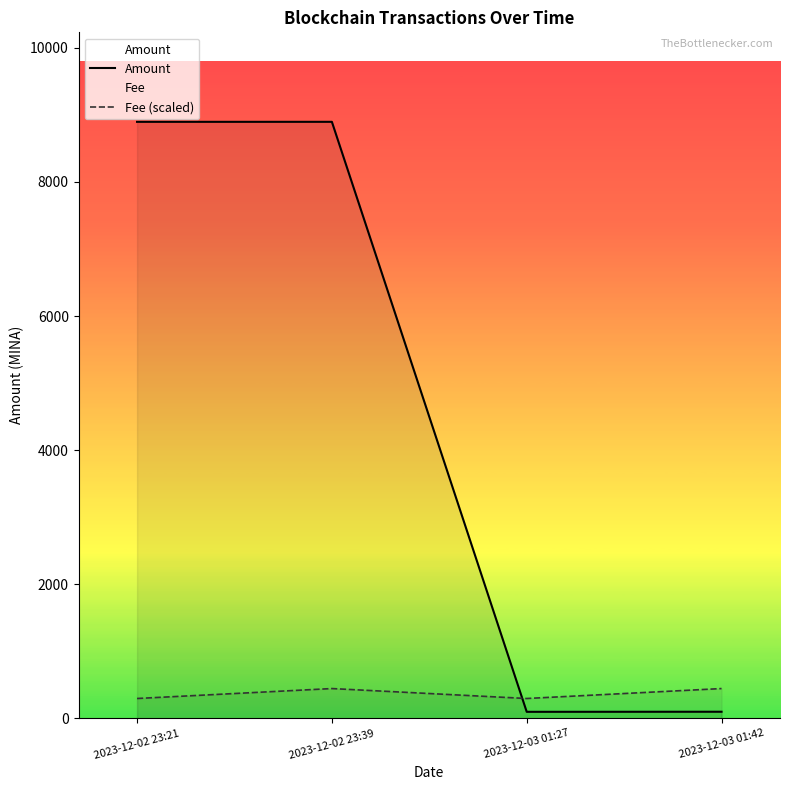

Where is Fee (scaled) nearest to the value 370?

2023-12-02 23:21